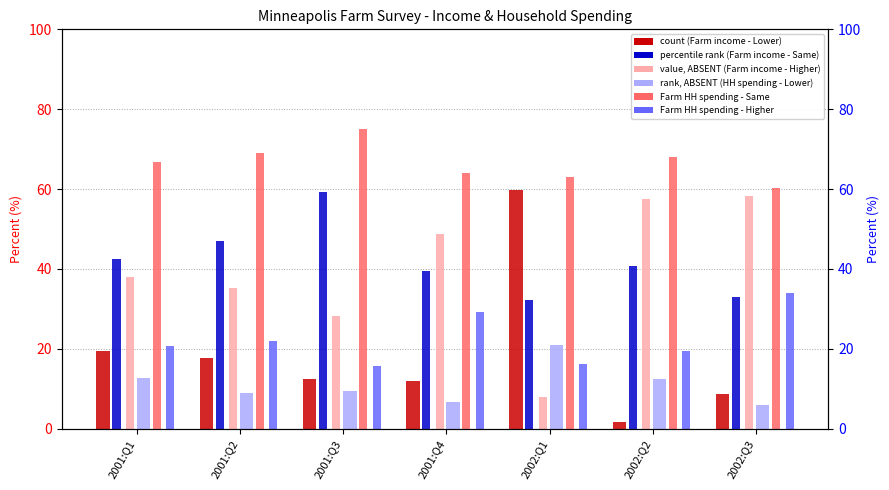

At which label does Minneapolis - Farm household spending - Same reach its peak?

2001:Q3